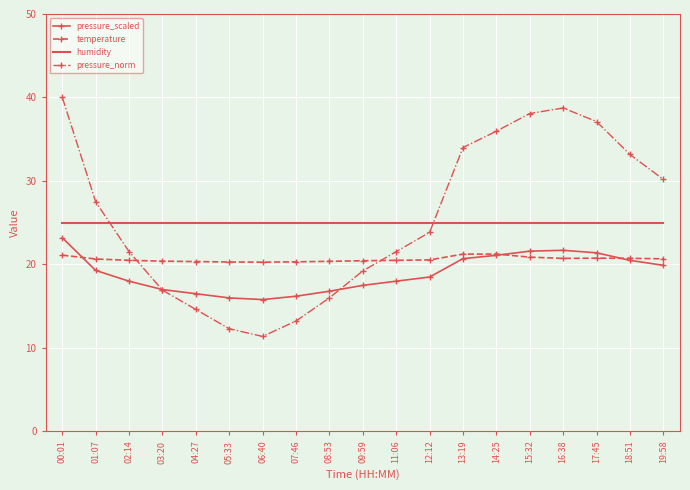

Which label corresponds to the smallest value in the chart?

06:40